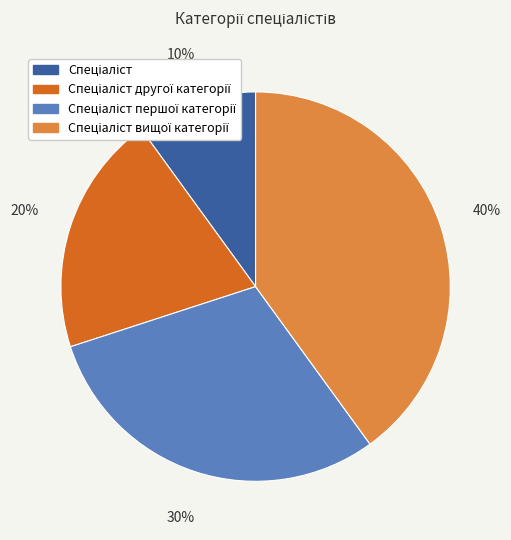

To the nearest percent, what is the average slice percentage?

25%